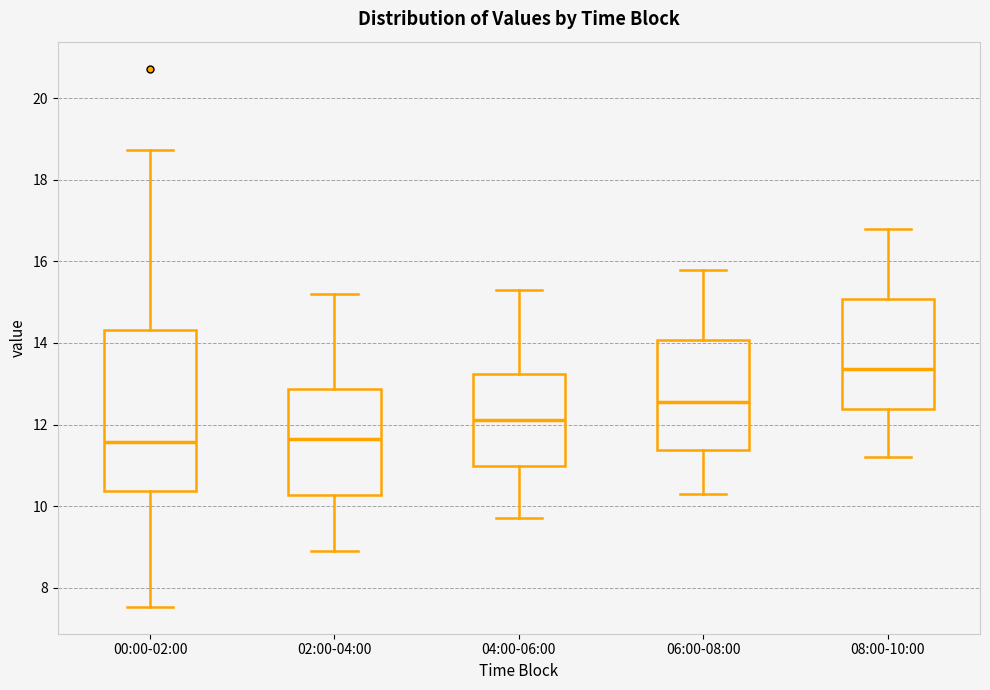

Which box is the tallest, from its lower edge to its upper edge?

00:00-02:00